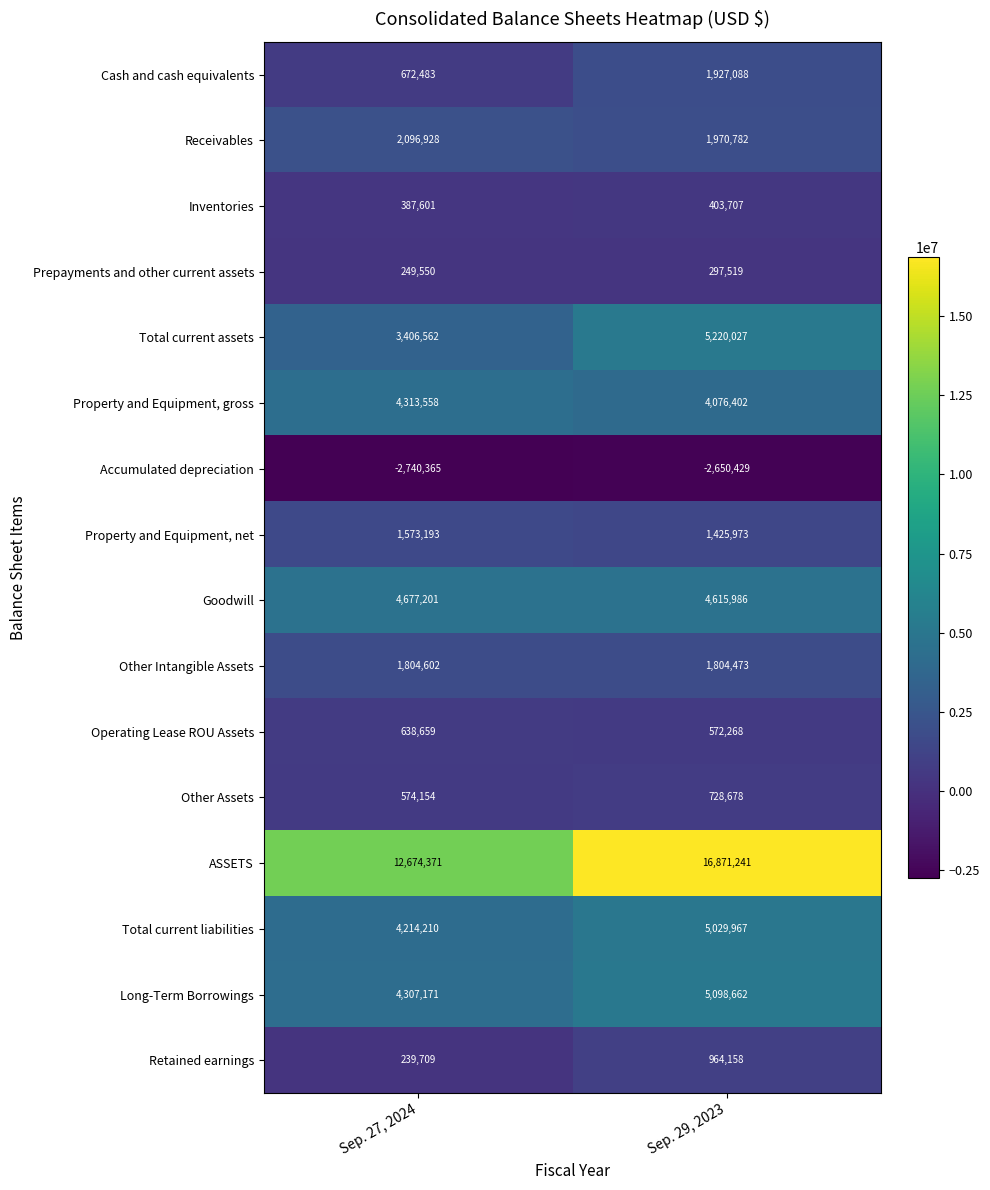

Rank the categories by Other Assets value from highest to lowest.

Sep. 29, 2023, Sep. 27, 2024